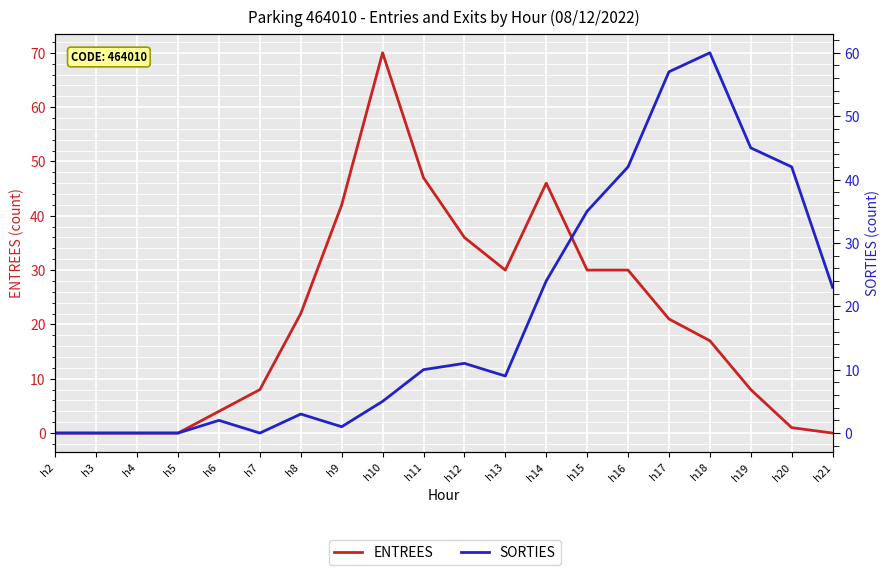

The SORTIES series shows 0 at h2. True or false?

True